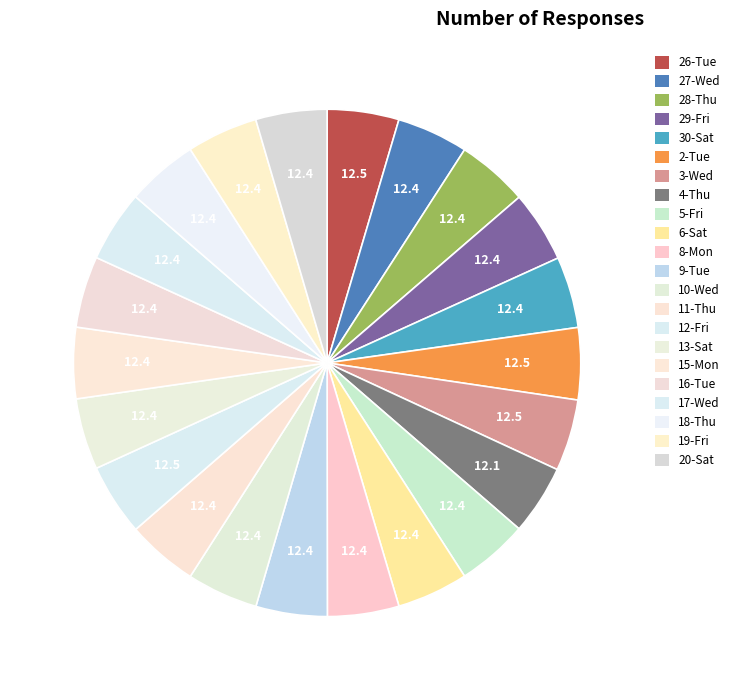

To the nearest percent, what percentage of the pie is 10-Wed?

5%